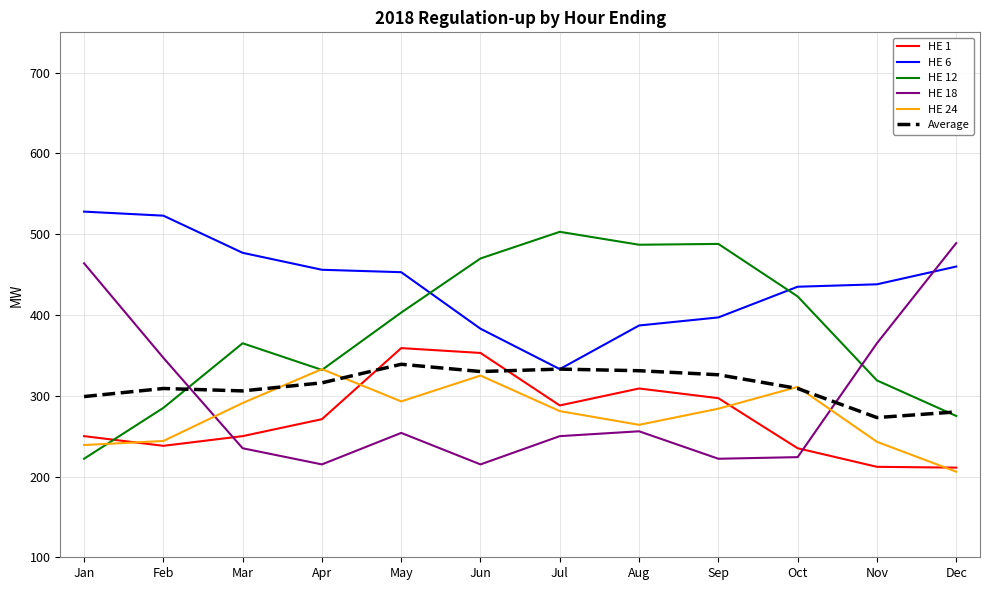

Which series has the largest total across all categories?

HE 6